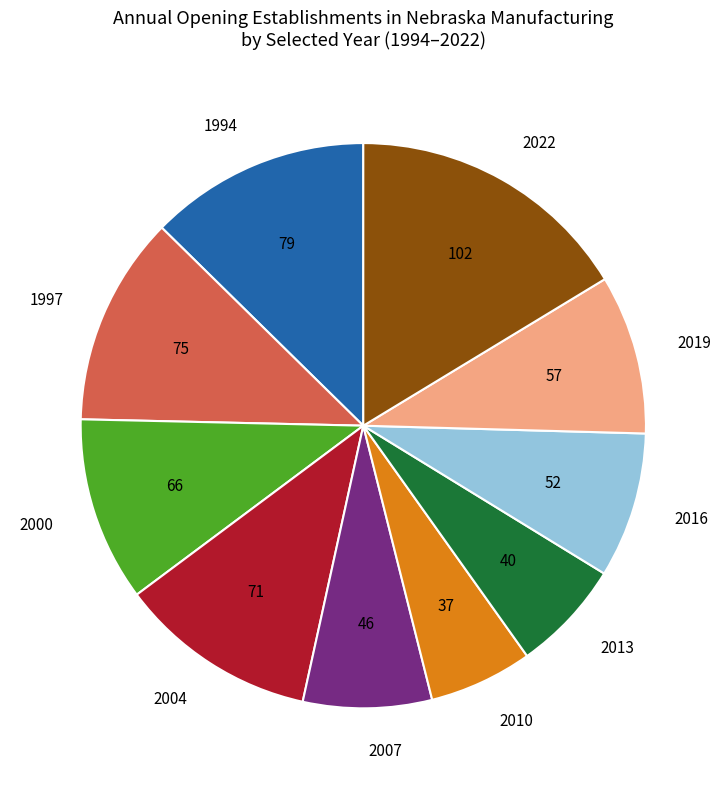

Is it true that 2007 is 18% of the pie?

False